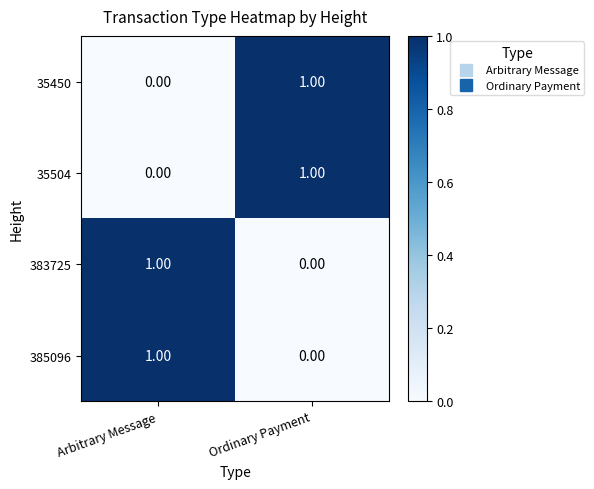

Rank the categories by 383725 value from highest to lowest.

Arbitrary Message, Ordinary Payment